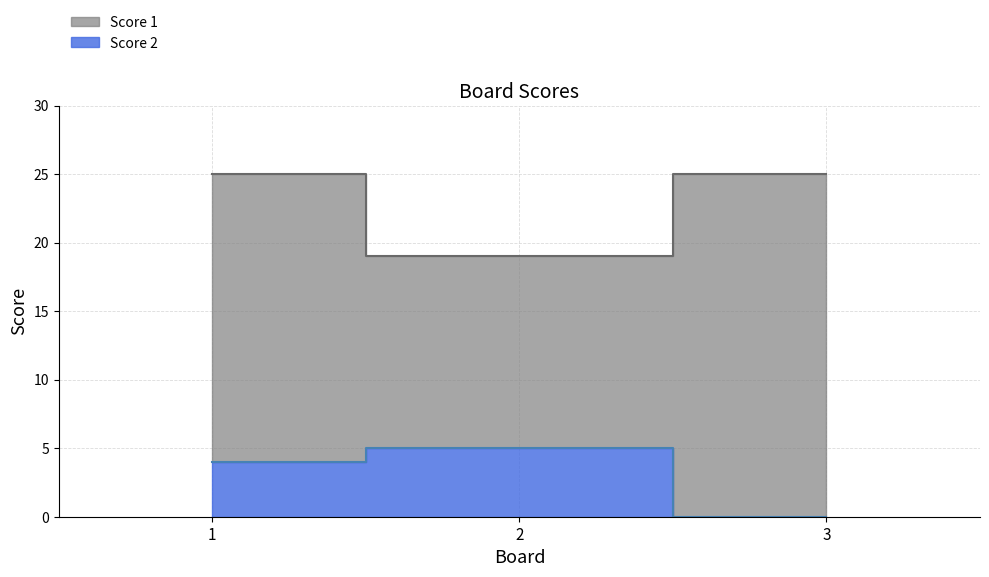

The value of Score 2 at 2 is 5. True or false?

True